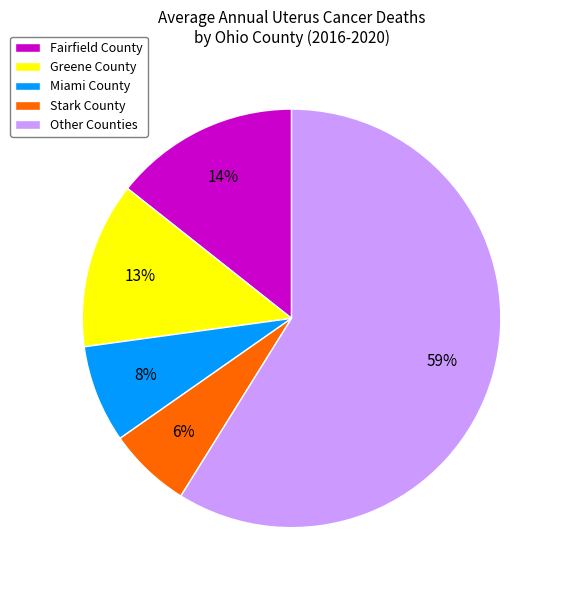

Is it true that Miami County is 8% of the pie?

True